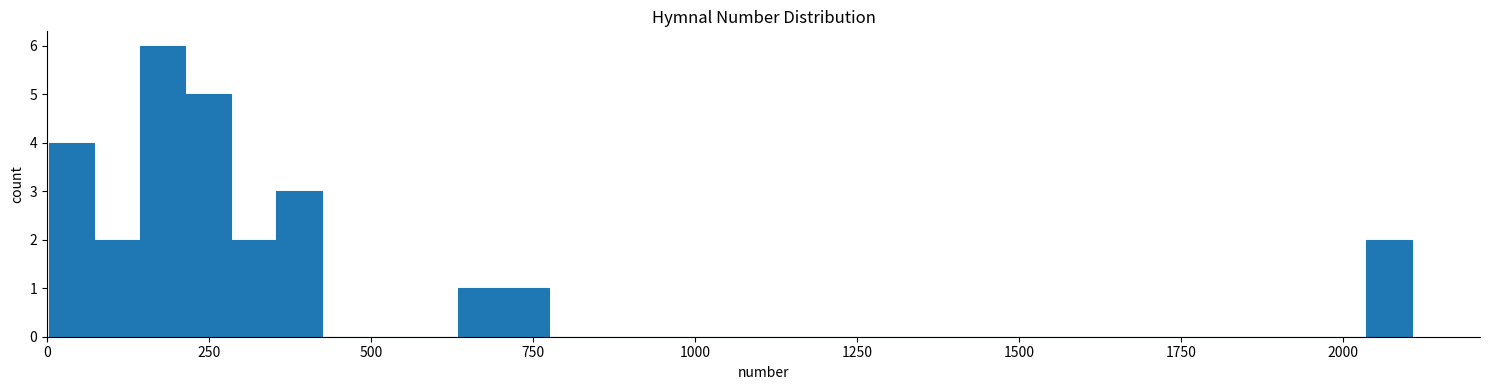

Read against the x-axis, roughly where is the centre of the tallest bar?

200